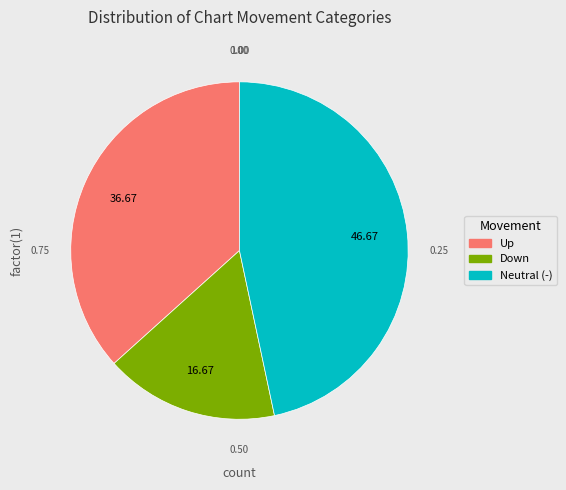

Does any single category account for the majority?

No